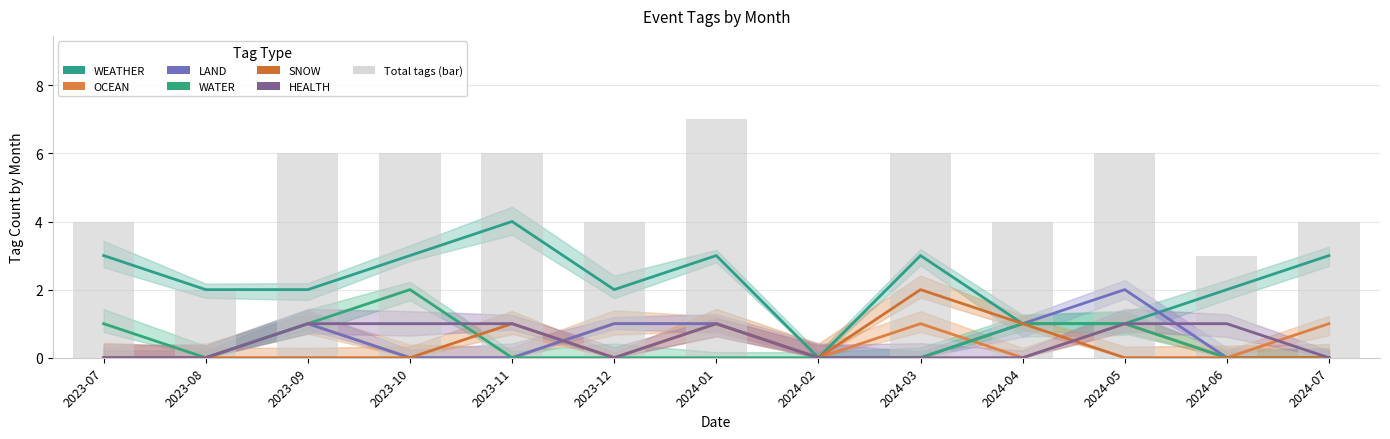

Rank the series by their maximum value, from highest to lowest.

WEATHER, LAND, WATER, SNOW, OCEAN, HEALTH